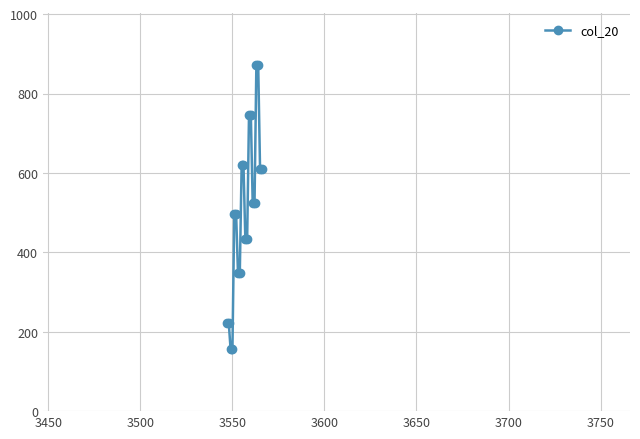

Is this an area chart (filled region under the line)?

No